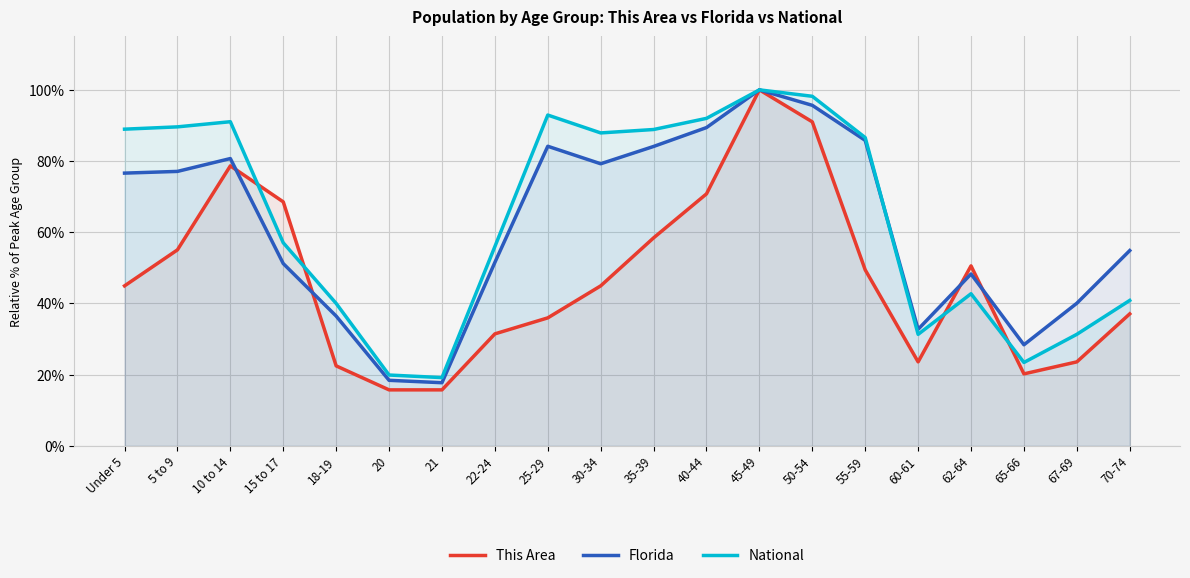

The National series shows 31.3 at 60-61. True or false?

True